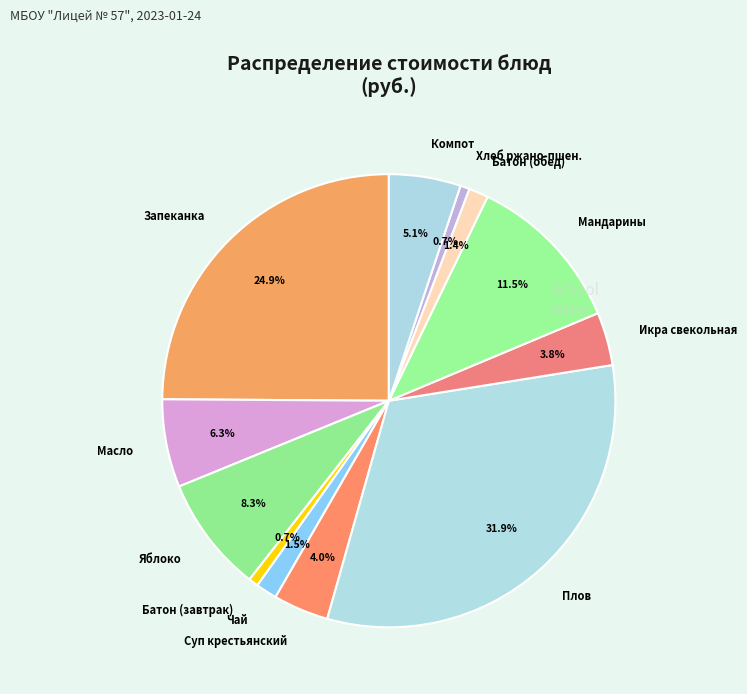

How much of the chart is everything except Икра свекольная?

96.2%